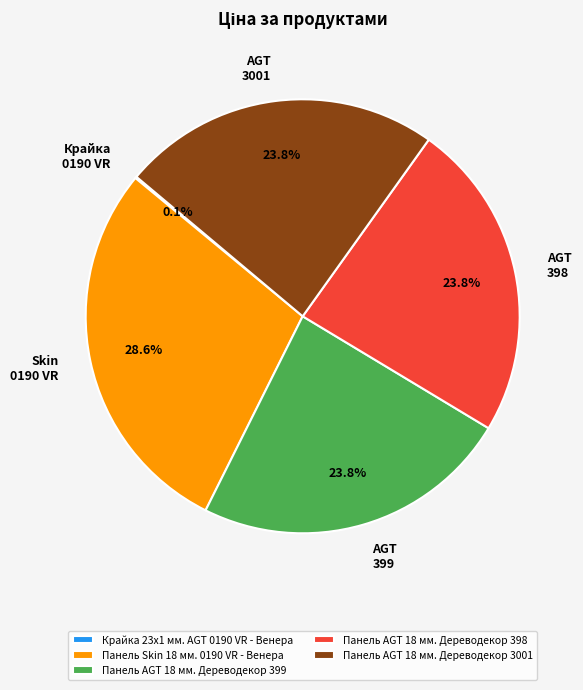

To the nearest percent, what is the difference between the largest and smallest slice percentages?

28%